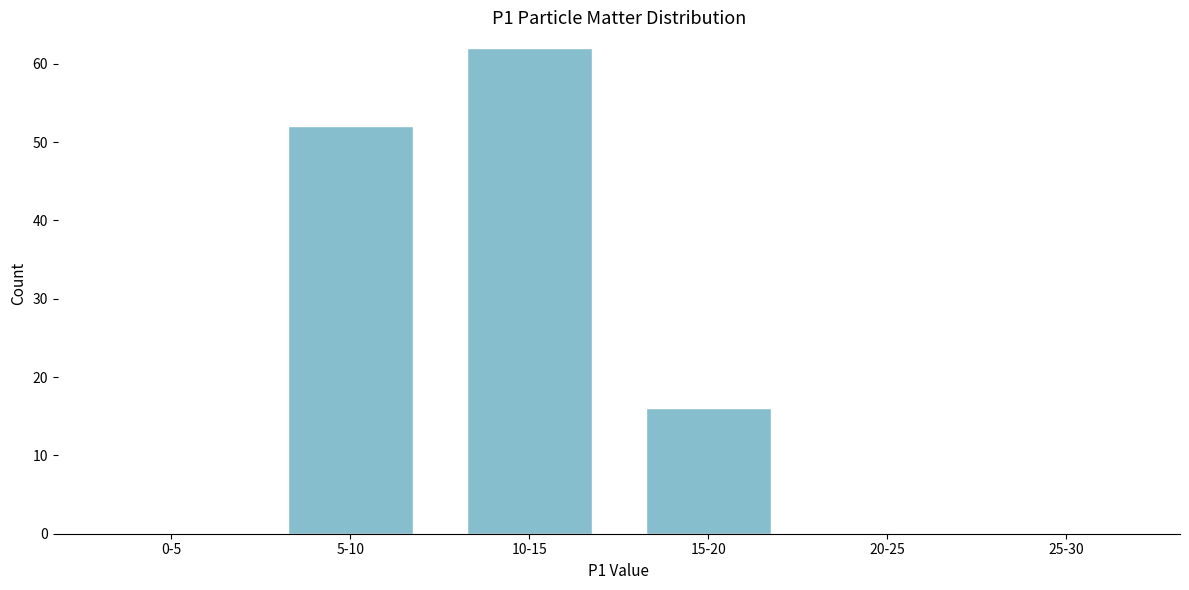

Reading left to right, extract all data points from this chart.

0-5=0	5-10=52	10-15=62	15-20=16	20-25=0	25-30=0